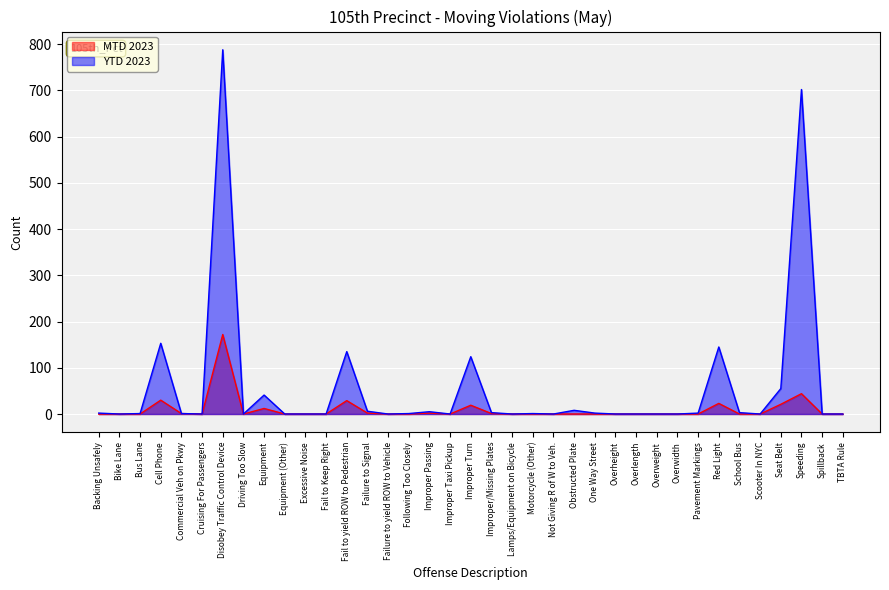

Which category has the highest value in the MTD 2023 series?

Disobey Traffic Control Device